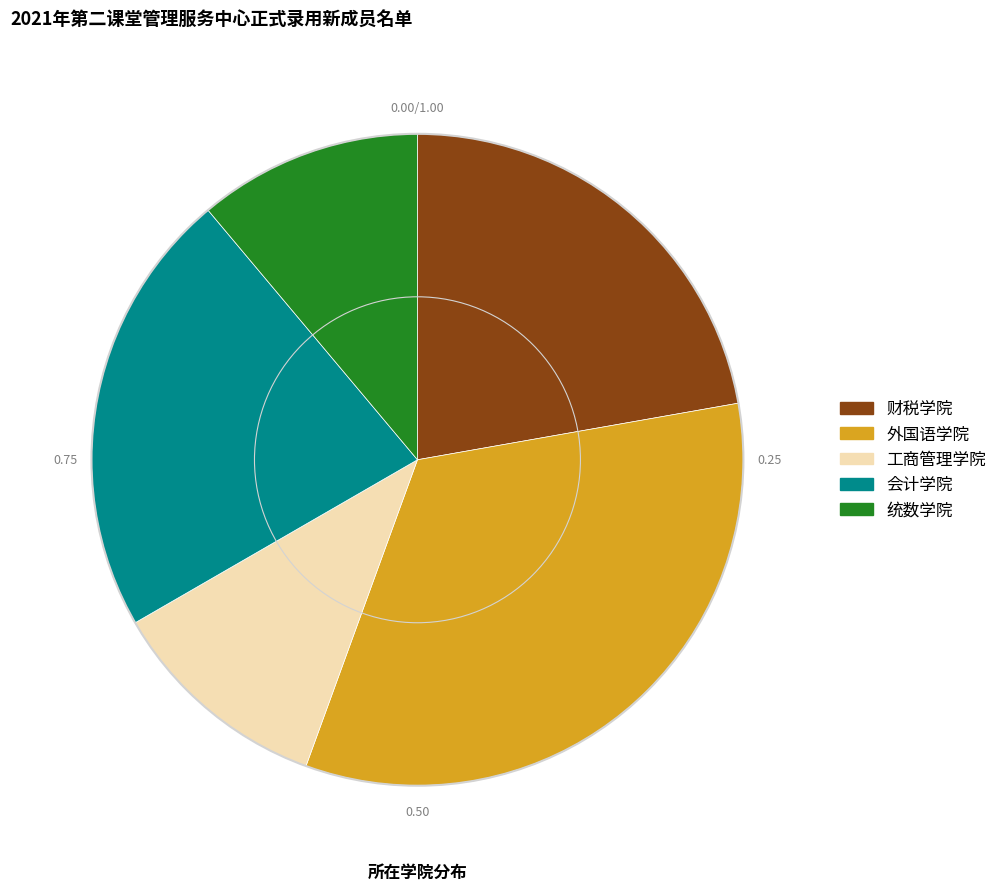

What is the largest slice in the pie chart?

外国语学院